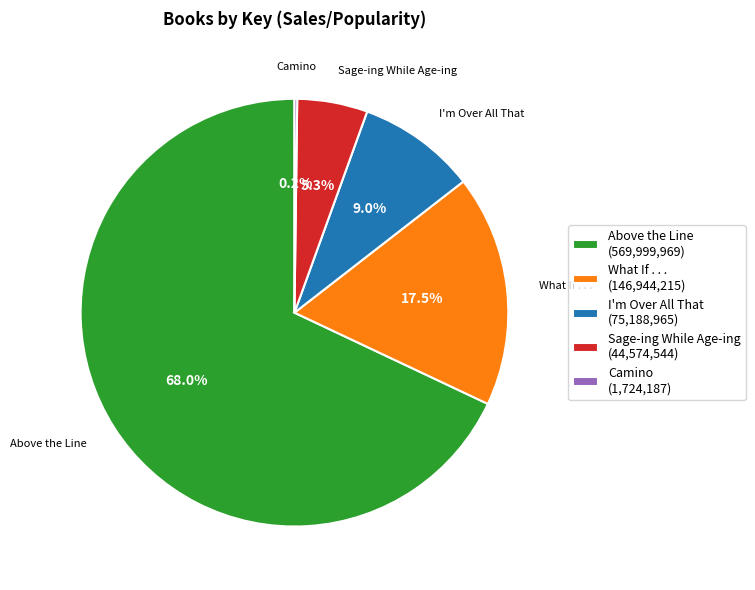

Is it true that What If . . . is 29% of the pie?

False